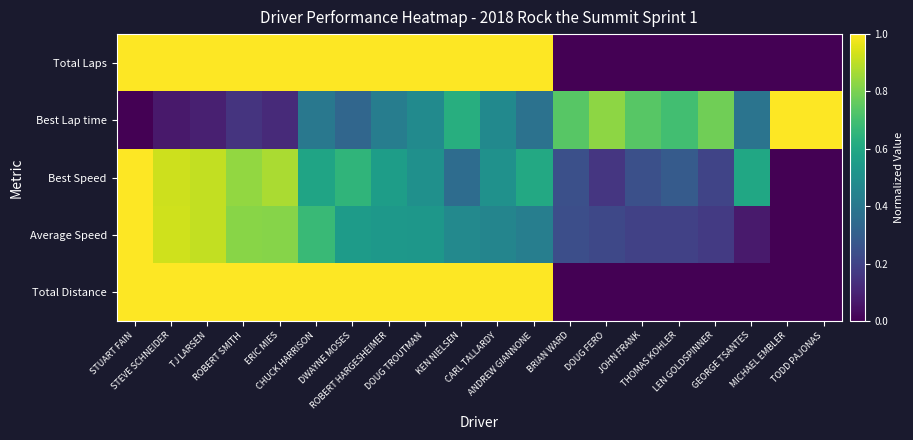

At how many categories does at least one series exceed 0?

20